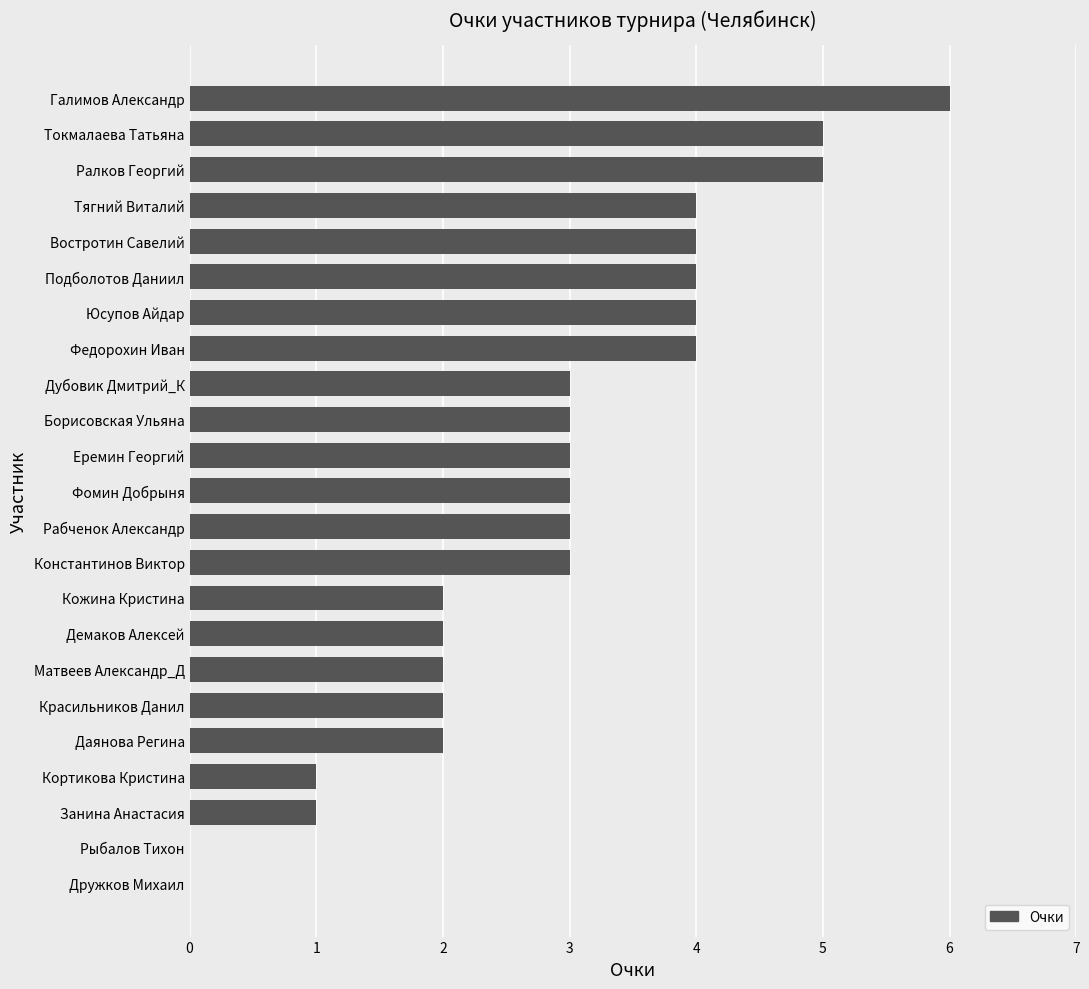

What is the greatest value displayed?

6